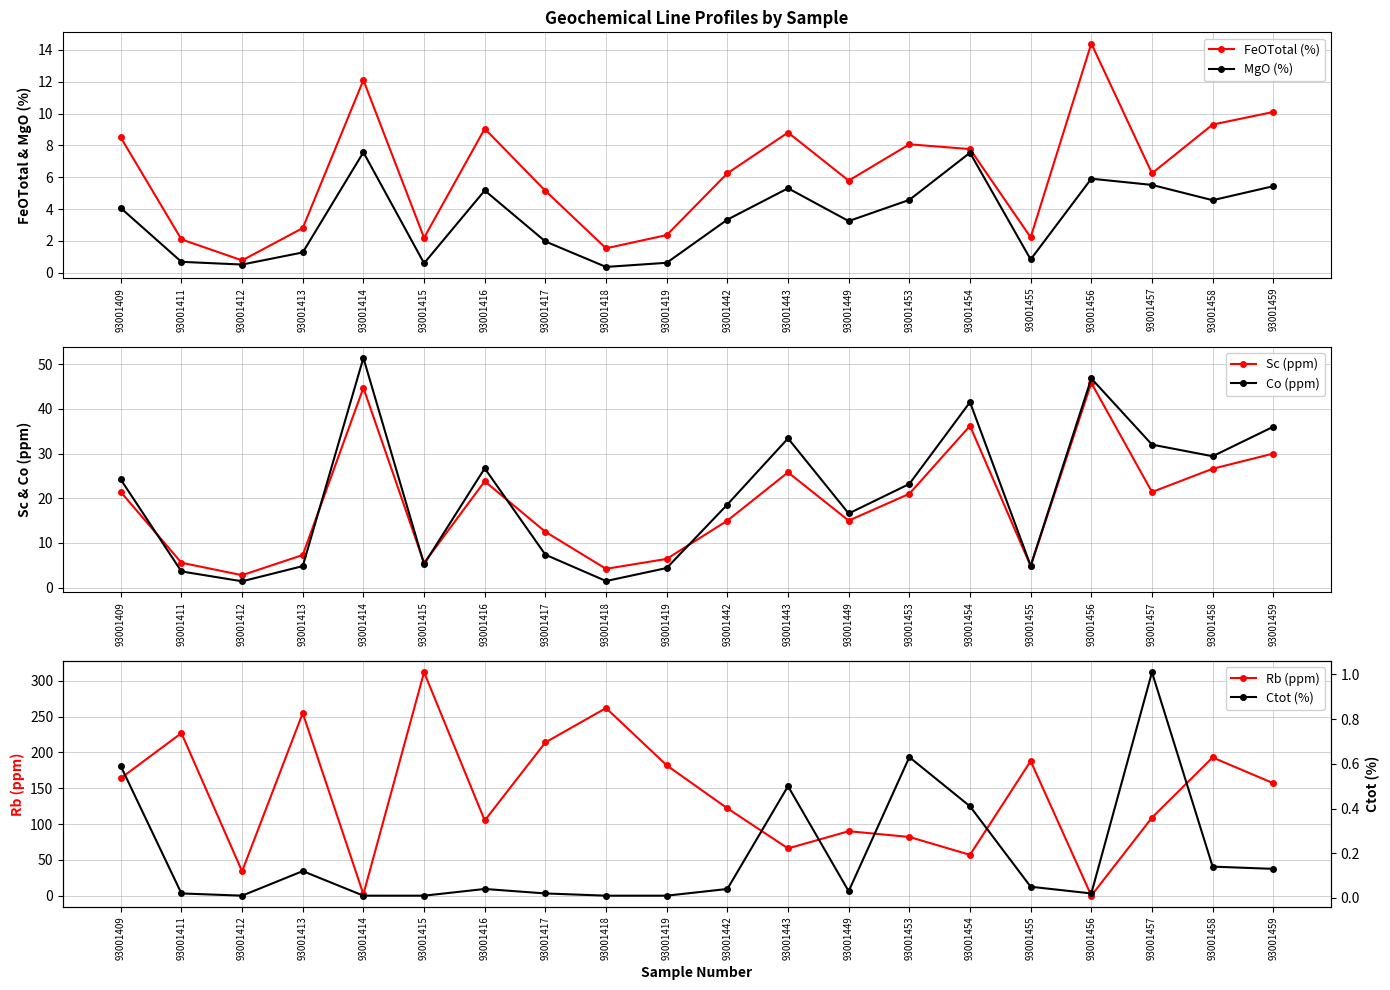

Is it true that Sc (ppm) equals 4.2 at 93001418?

True